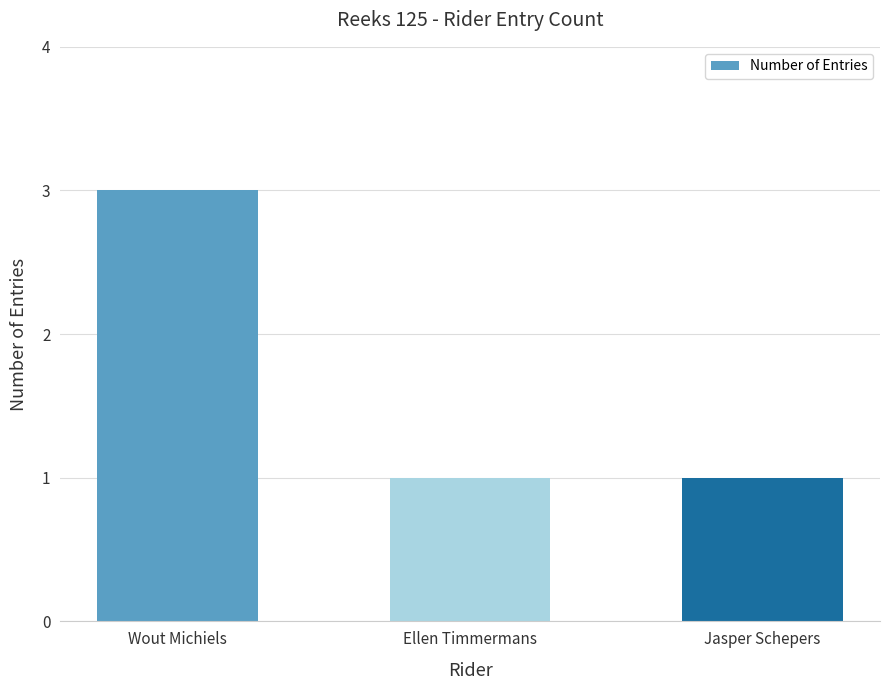

What is the label of the 2nd bar from the left?

Ellen Timmermans